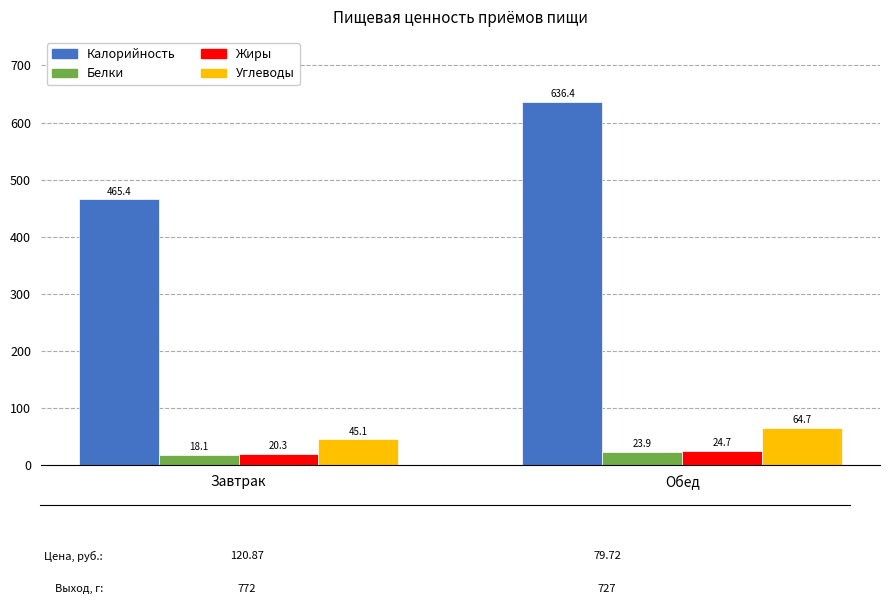

True or false: Калорийность has a value of 252.1 at Завтрак.

False